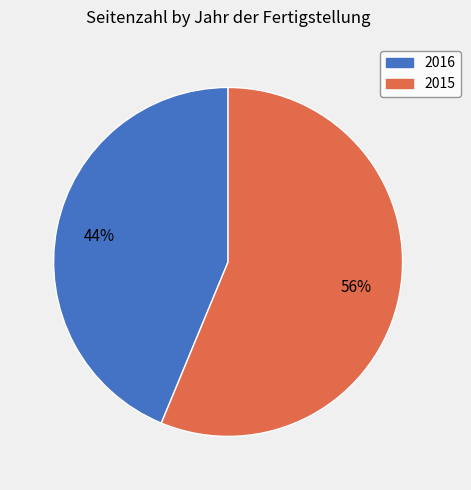

What is the ratio of the value at 2015 to the value at 2016?

1.3